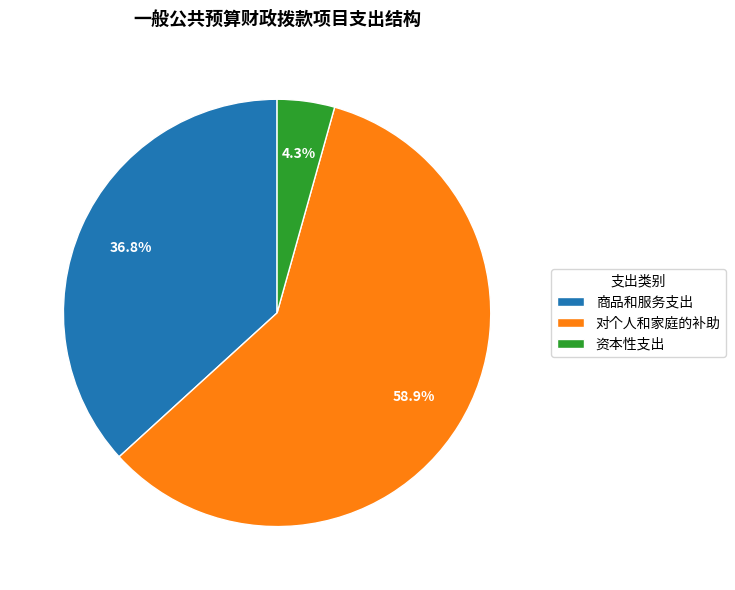

To the nearest percent, what is the difference between the largest and smallest slice percentages?

55%